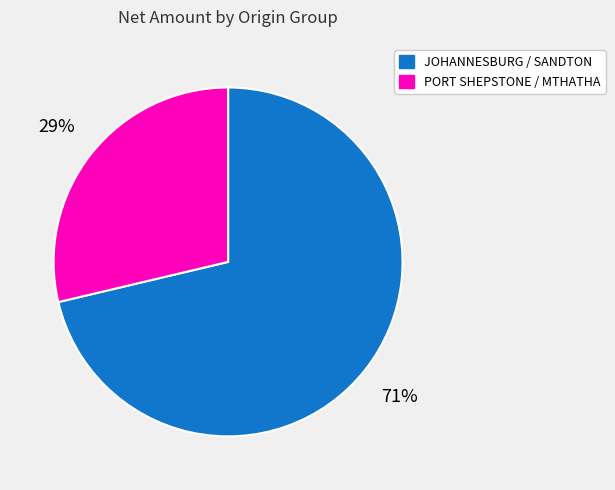

Does any single category account for the majority?

Yes